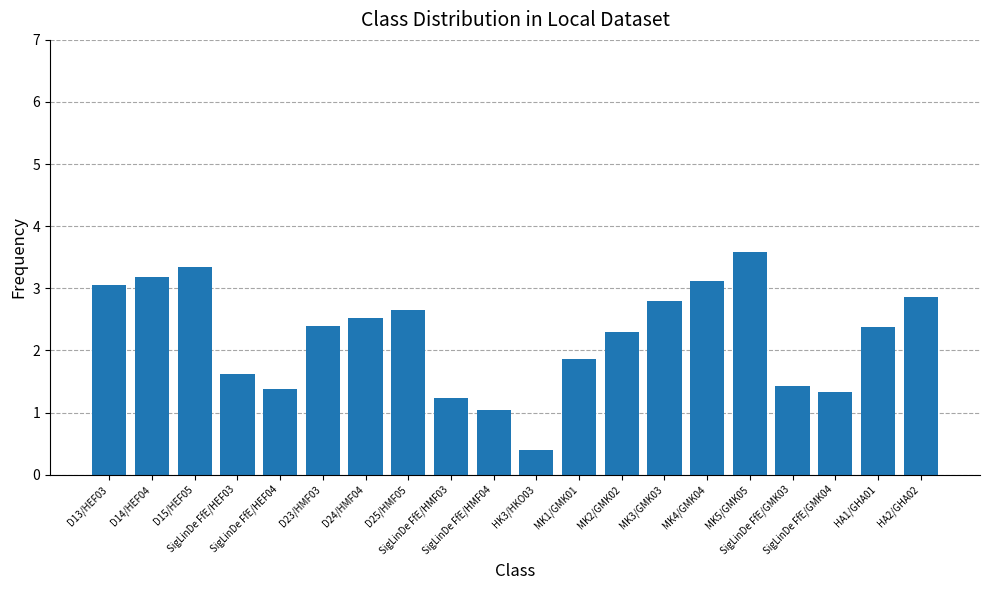

Which category has the lowest value across all series?

HK3/HKO03